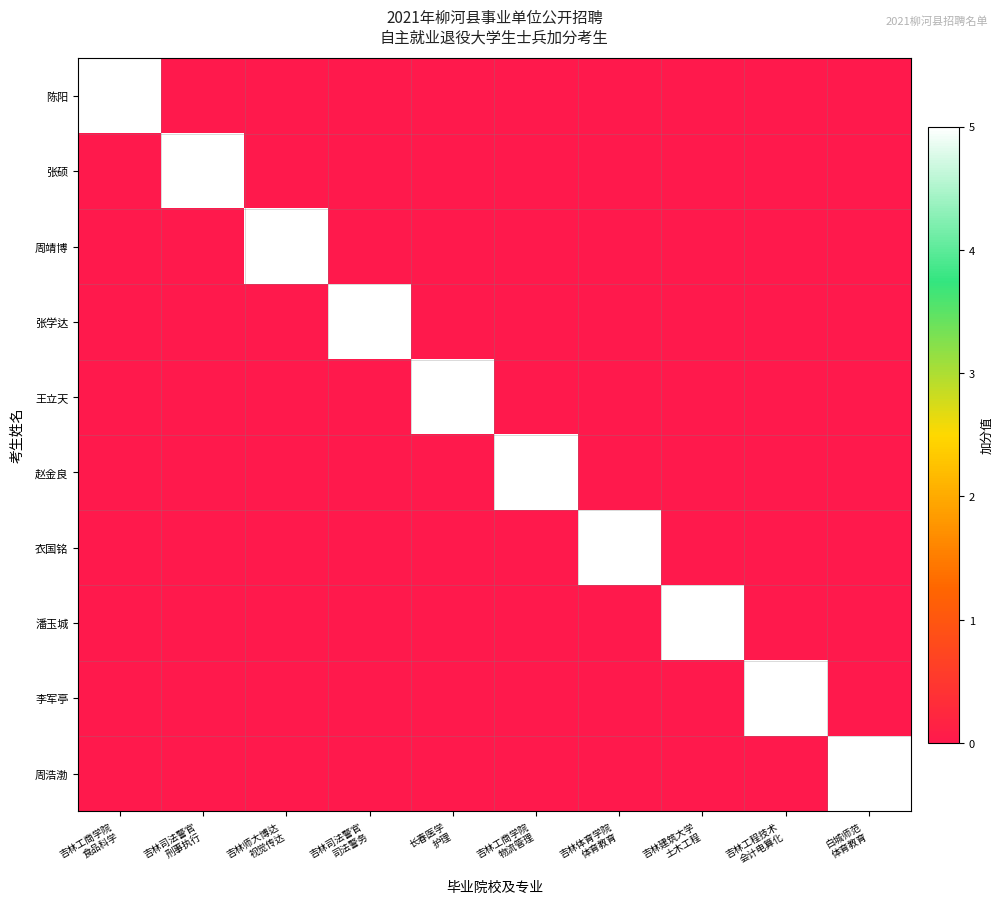

The 陈阳 series shows -3 at 吉林工程技术 会计电算化. True or false?

False